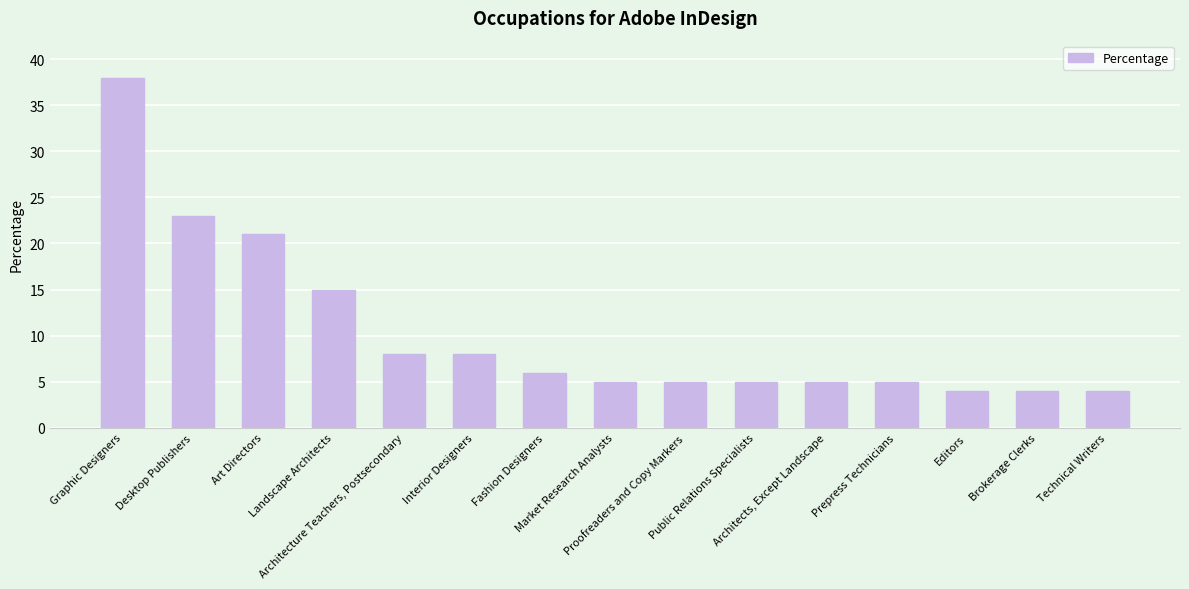

Reading left to right, transcribe all the data shown in this chart.

38	23	21	15	8	8	6	5	5	5	5	5	4	4	4